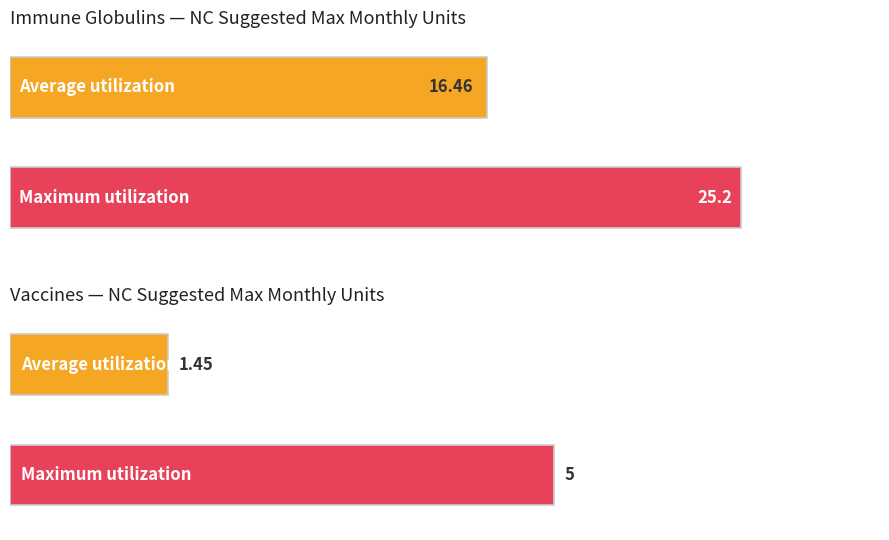

Does the chart contain any negative values?

No